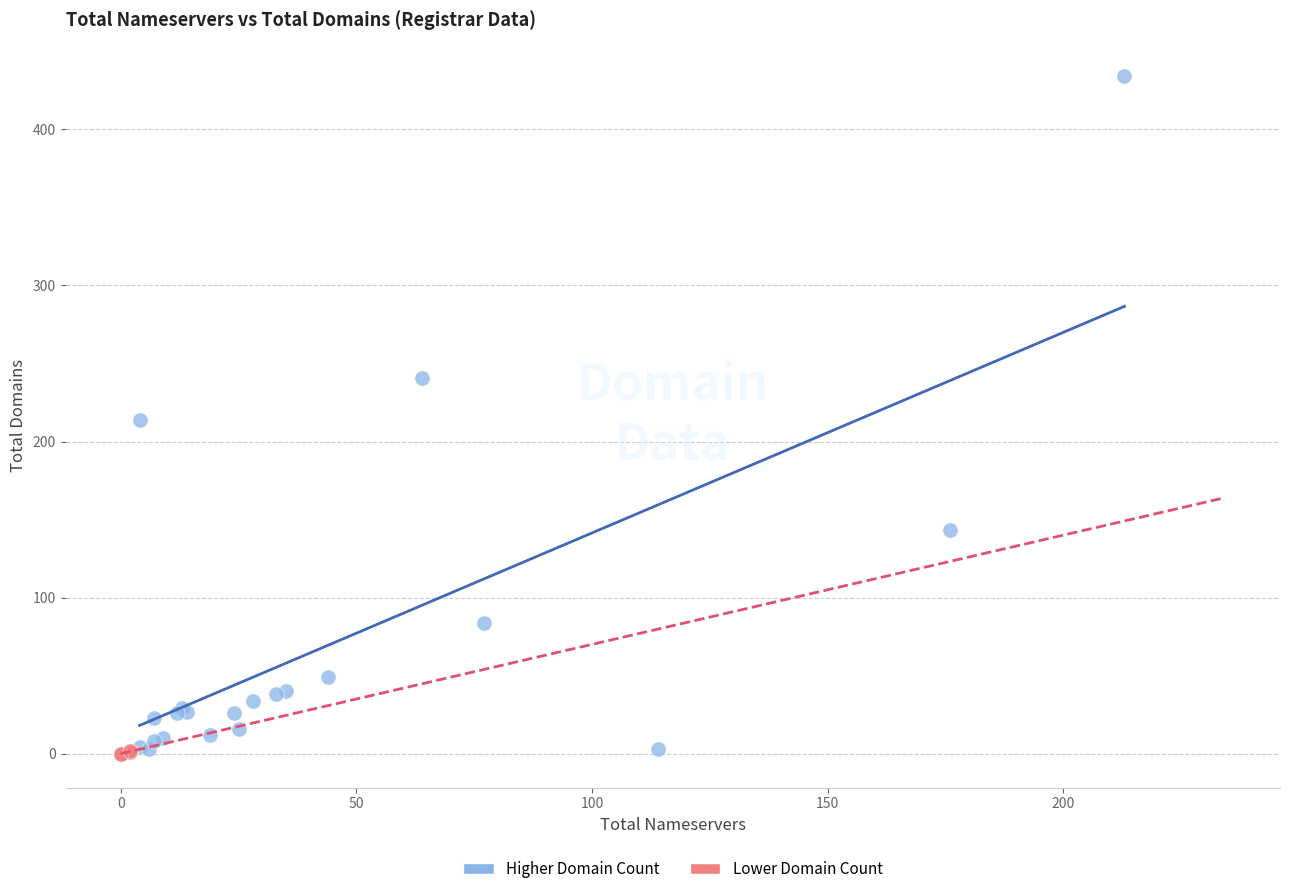

Which series contains the highest Y value?

Higher Domain Count